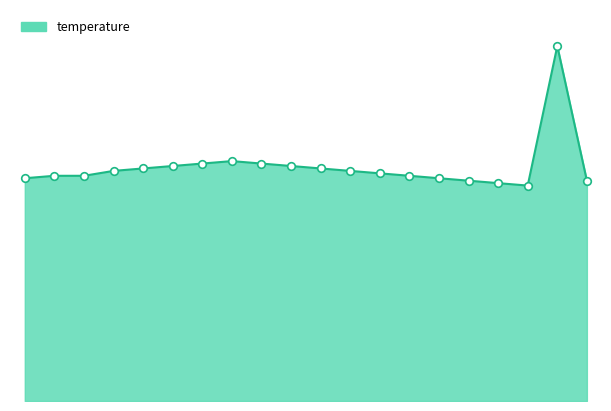

Does the chart have visible grid lines?

No